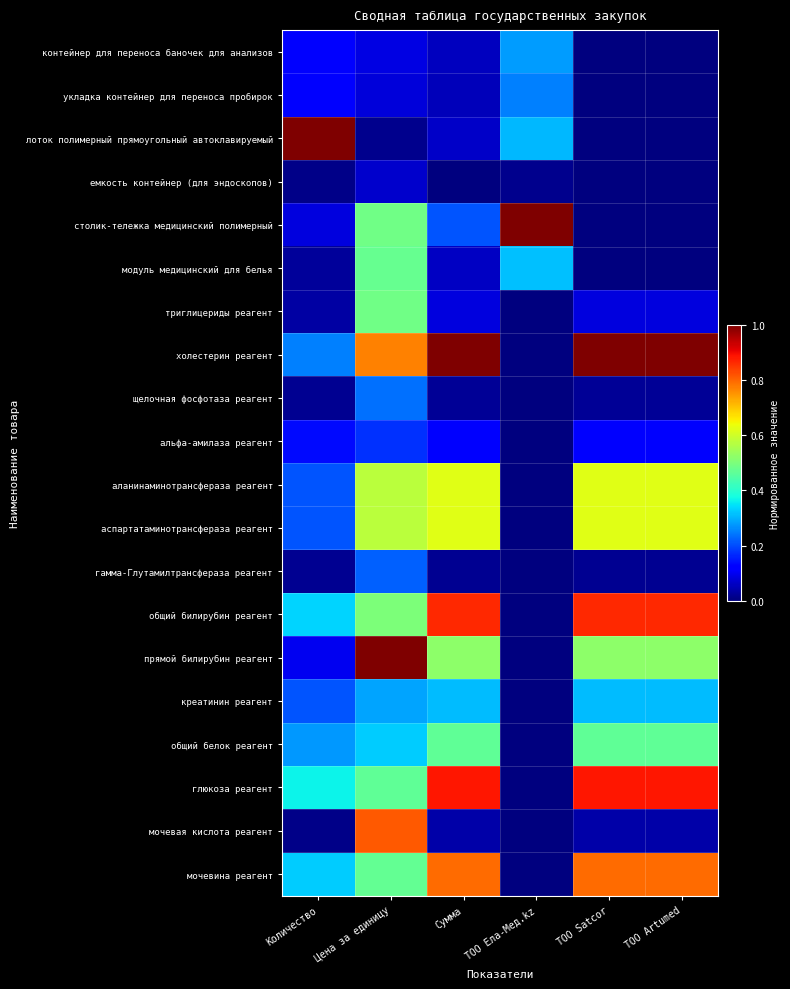

What is the total value across all series at Количество?

3.9